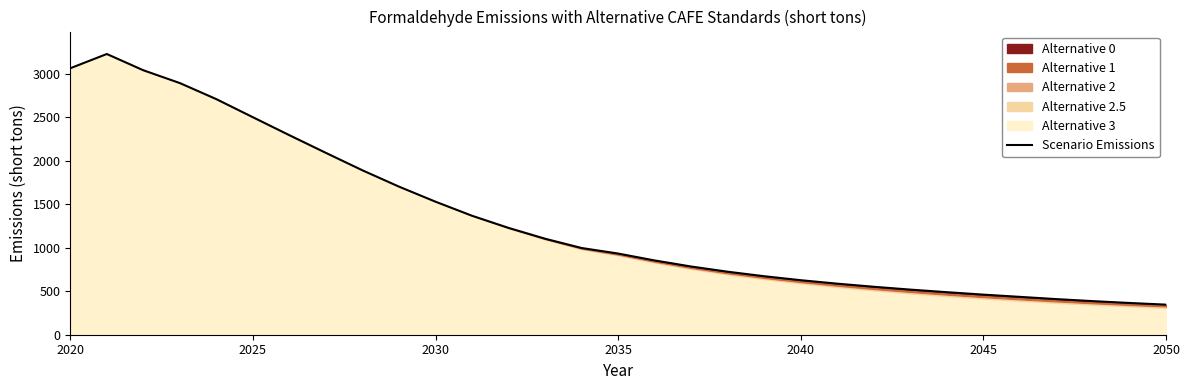

Is it true that Scenario Emissions equals 626.8 at 2040?

True